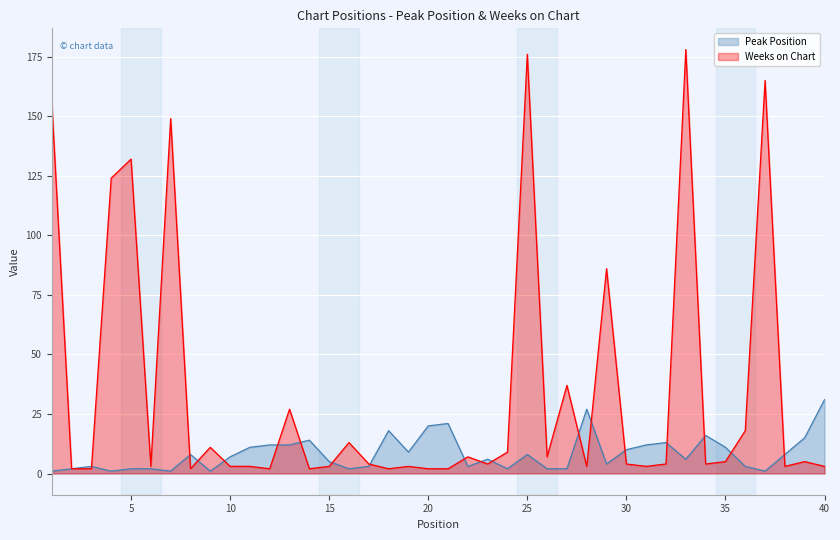

At how many categories does at least one series exceed 122?

7